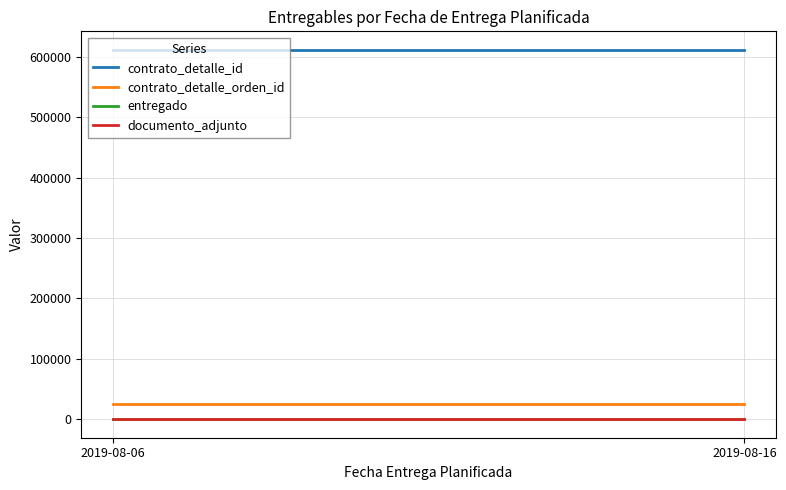

What is the average value of the documento_adjunto series?

1